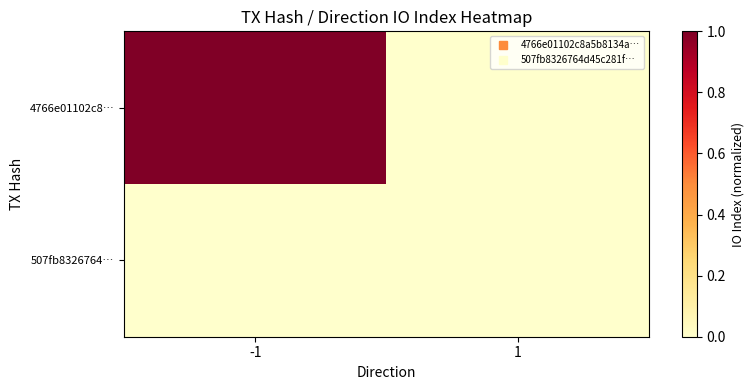

Reading left to right, what are all the values shown in this chart?

4766e01102c8…: -1=1.0	1=0.0
507fb8326764…: -1=0.0	1=0.0